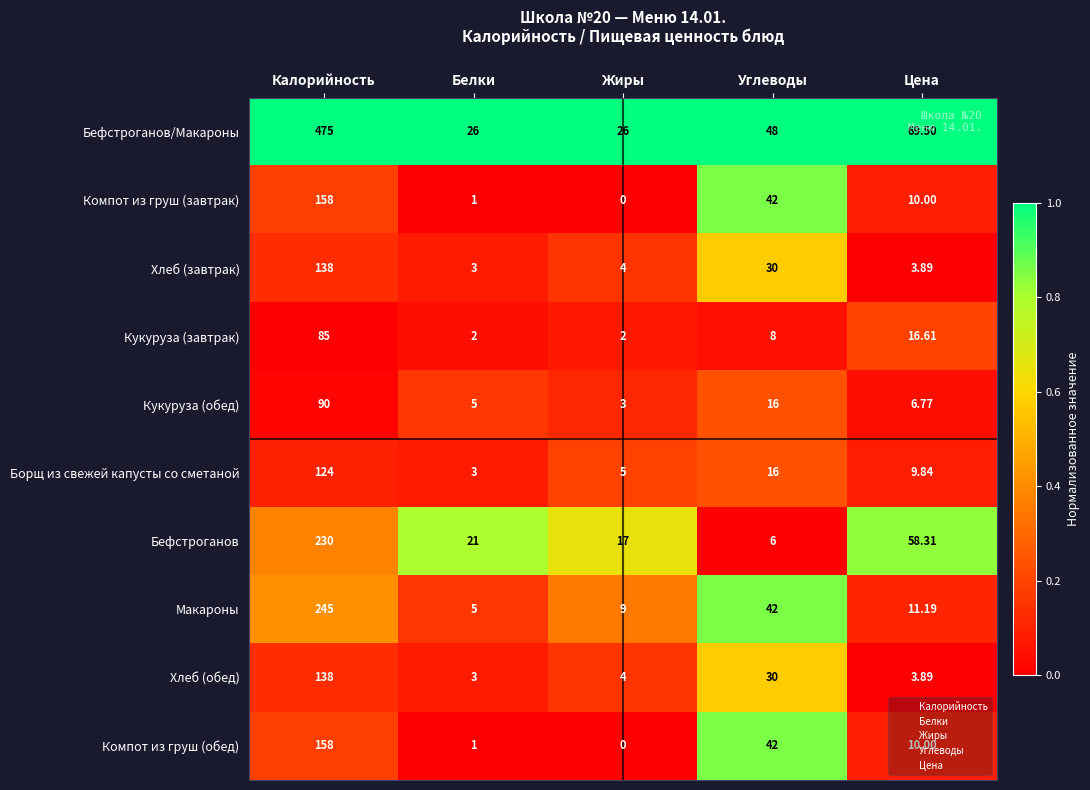

At which label is Бефстроганов/Макароны closest to 250?

Цена